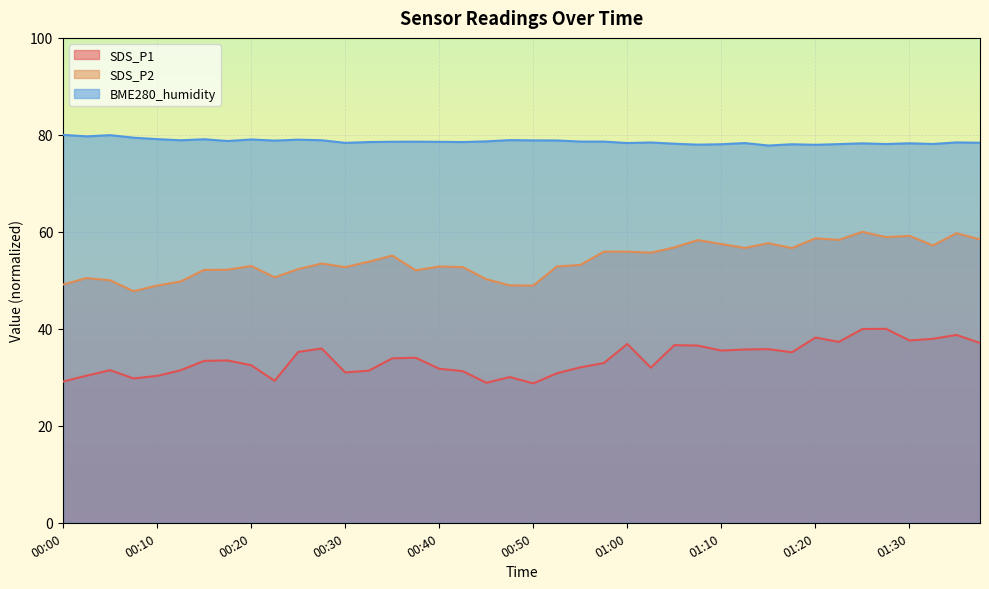

Reading right to left, extract all data points from this chart.

SDS_P1: 01:37=37.1	01:34=38.7	01:32=37.9	01:30=37.6	01:27=40.0	01:25=40.0	01:22=37.3	01:20=38.2	01:17=35.2	01:15=35.8	01:12=35.7	01:10=35.5	01:07=36.5	01:05=36.6	01:02=32.0	01:00=36.9	00:57=32.9	00:55=32.1	00:52=30.8	00:50=28.7	00:47=30.1	00:45=28.9	00:42=31.3	00:40=31.8	00:37=34.0	00:35=33.9	00:32=31.4	00:30=31.0	00:27=35.9	00:25=35.2	00:22=29.3	00:20=32.5	00:17=33.5	00:15=33.4	00:12=31.5	00:10=30.3	00:07=29.8	00:05=31.5	00:02=30.3	00:00=29.1
SDS_P2: 01:37=58.4	01:34=59.7	01:32=57.2	01:30=59.2	01:27=58.9	01:25=60.0	01:22=58.3	01:20=58.7	01:17=56.7	01:15=57.7	01:12=56.7	01:10=57.5	01:07=58.3	01:05=56.8	01:02=55.7	01:00=55.9	00:57=55.9	00:55=53.2	00:52=52.9	00:50=48.9	00:47=49.0	00:45=50.2	00:42=52.7	00:40=52.9	00:37=52.1	00:35=55.1	00:32=53.8	00:30=52.7	00:27=53.5	00:25=52.3	00:22=50.6	00:20=53.0	00:17=52.2	00:15=52.2	00:12=49.8	00:10=48.9	00:07=47.8	00:05=50.0	00:02=50.5	00:00=49.1
BME280_humidity: 01:37=78.4	01:34=78.4	01:32=78.1	01:30=78.3	01:27=78.1	01:25=78.3	01:22=78.1	01:20=78.0	01:17=78.1	01:15=77.8	01:12=78.3	01:10=78.1	01:07=78.0	01:05=78.2	01:02=78.4	01:00=78.3	00:57=78.6	00:55=78.6	00:52=78.8	00:50=78.9	00:47=78.9	00:45=78.7	00:42=78.5	00:40=78.6	00:37=78.6	00:35=78.6	00:32=78.5	00:30=78.4	00:27=78.9	00:25=79.0	00:22=78.8	00:20=79.0	00:17=78.7	00:15=79.1	00:12=78.9	00:10=79.1	00:07=79.4	00:05=79.9	00:02=79.7	00:00=80.0